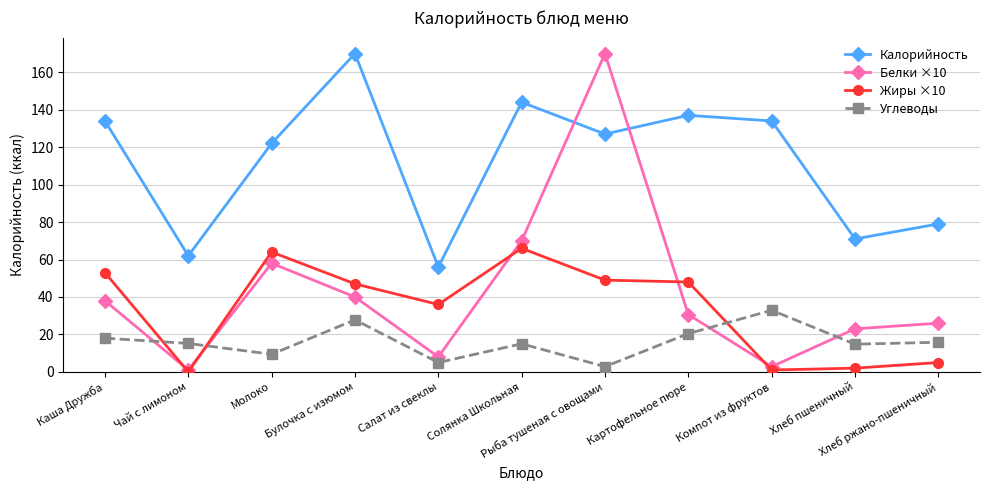

What is the greatest value displayed?

170.0